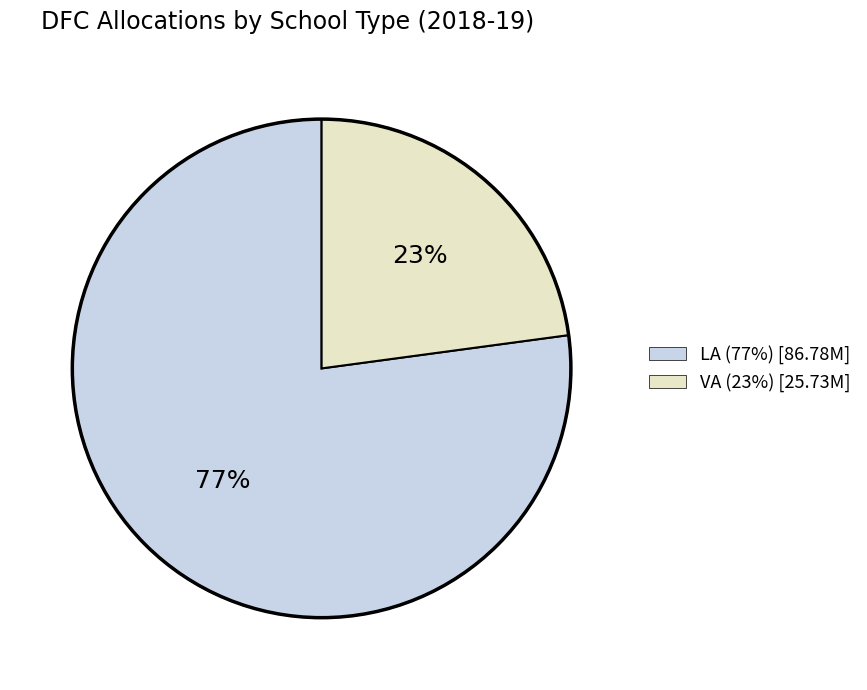

To the nearest percent, what is the average slice percentage?

50%